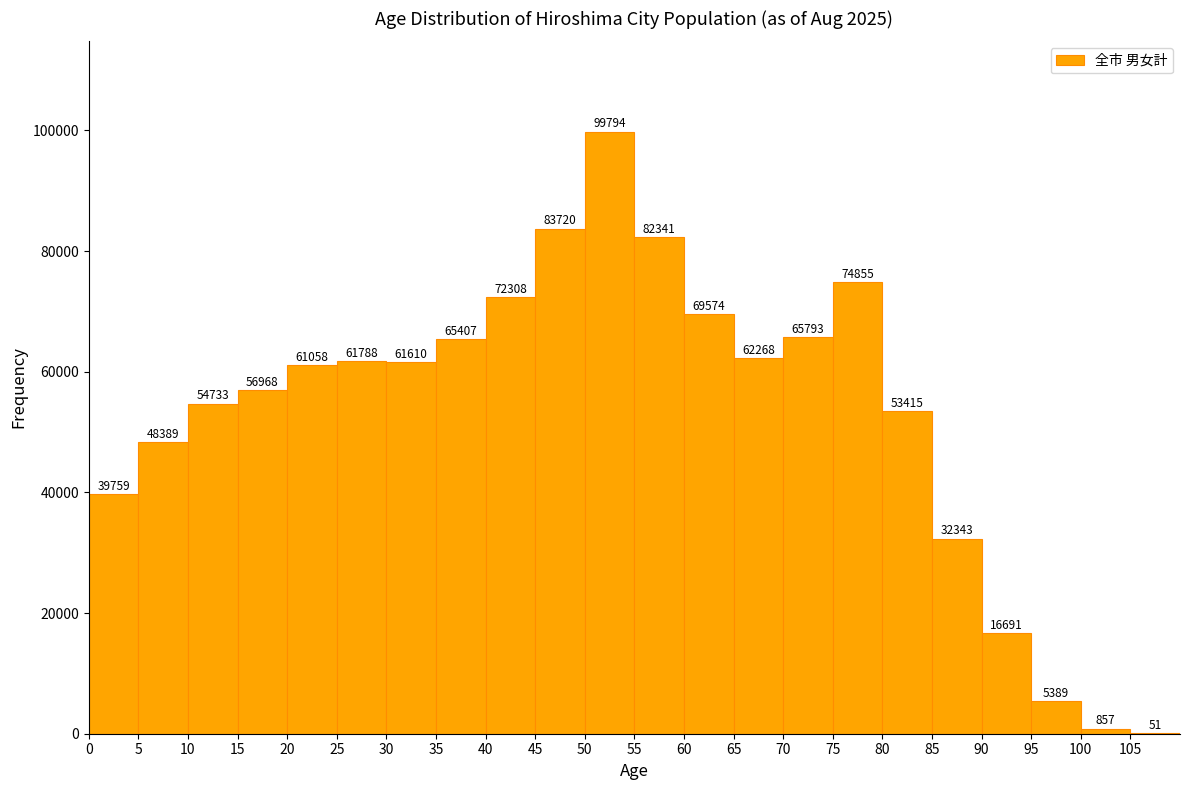

How tall is the bar that spans 85 to 90 on the x-axis?

32343